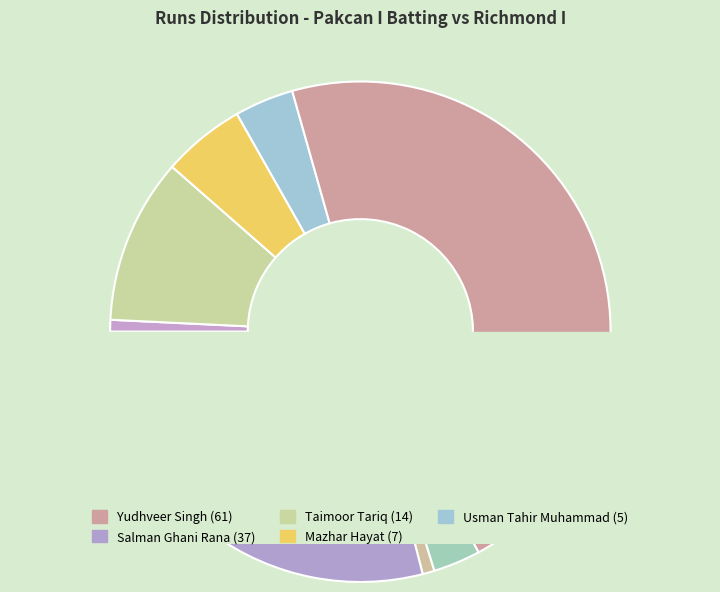

Does Manpreet Saini represent more than half of the total?

No